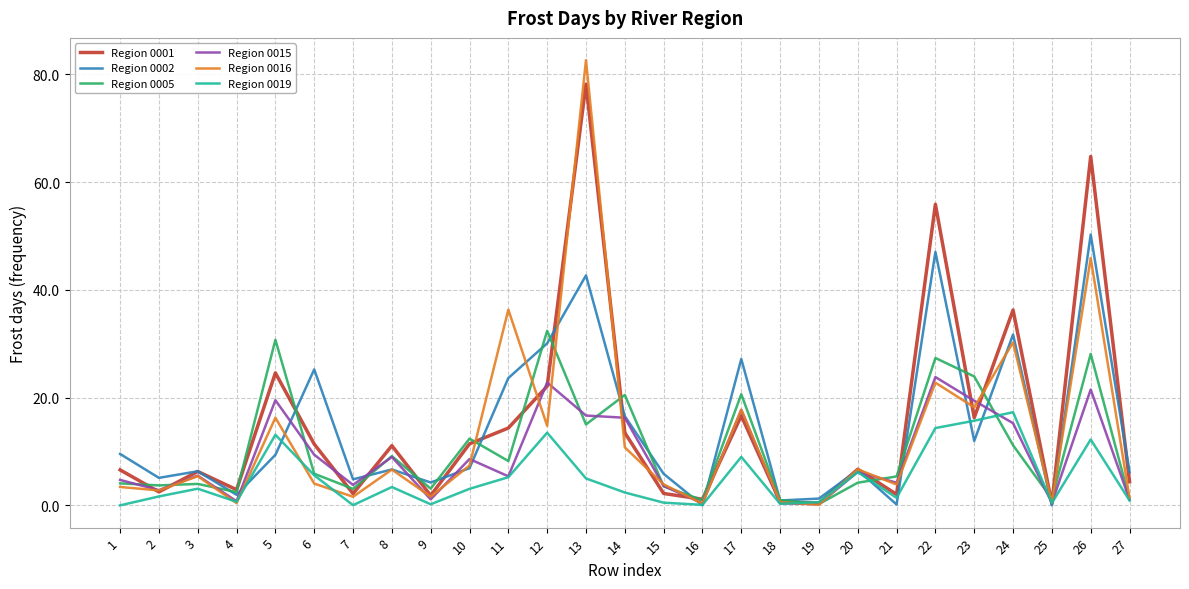

Rank the series by their maximum value, from highest to lowest.

Region 0016, Region 0001, Region 0002, Region 0005, Region 0015, Region 0019